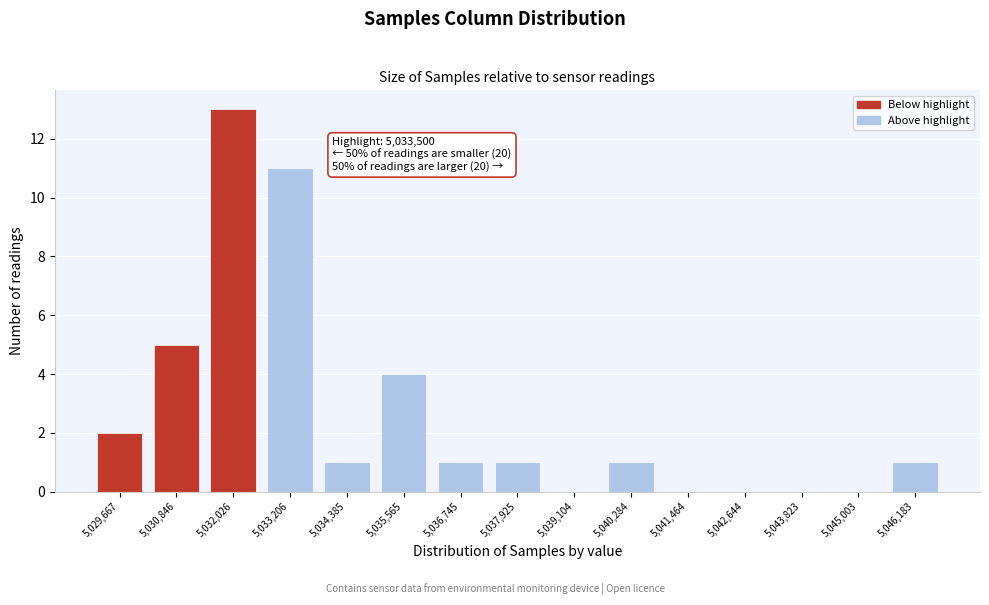

Reading left to right, extract all data points from this chart.

5,029,667=2	5,030,846=5	5,032,026=13	5,033,206=11	5,034,385=1	5,035,565=4	5,036,745=1	5,037,925=1	5,039,104=0	5,040,284=1	5,041,464=0	5,042,644=0	5,043,823=0	5,045,003=0	5,046,183=1